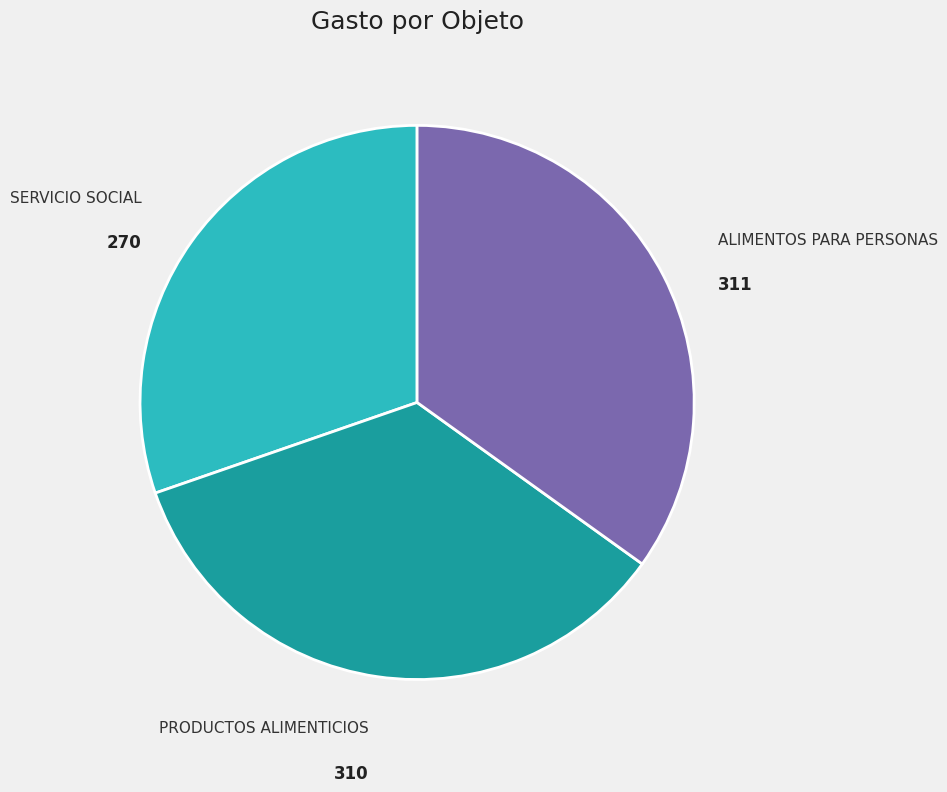

Is ALIMENTOS PARA PERSONAS the majority of the pie?

No